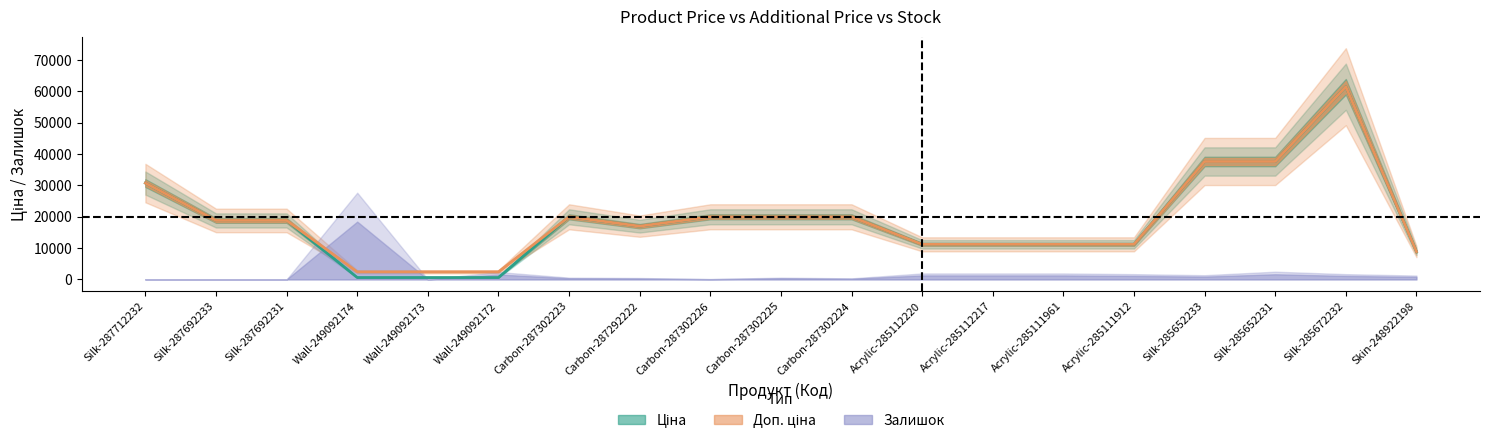

What is the label of the 8th point from the left?

Carbon-287292222